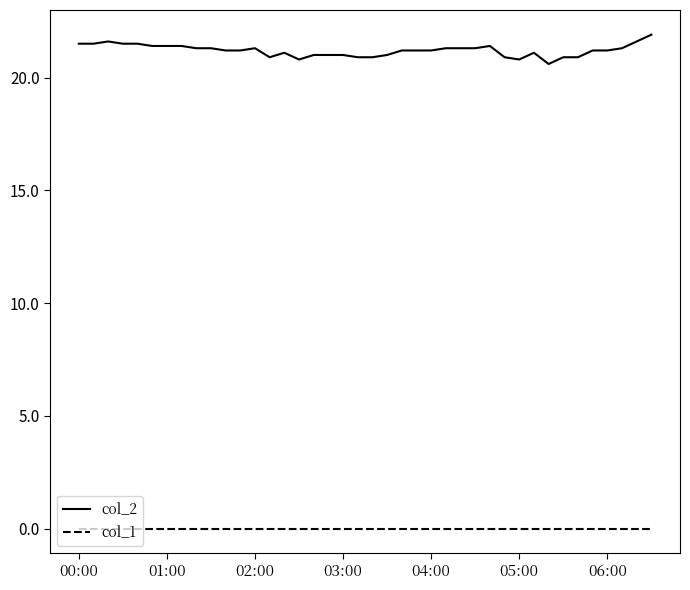

True or false: col_2 and col_1 intersect in this chart.

False